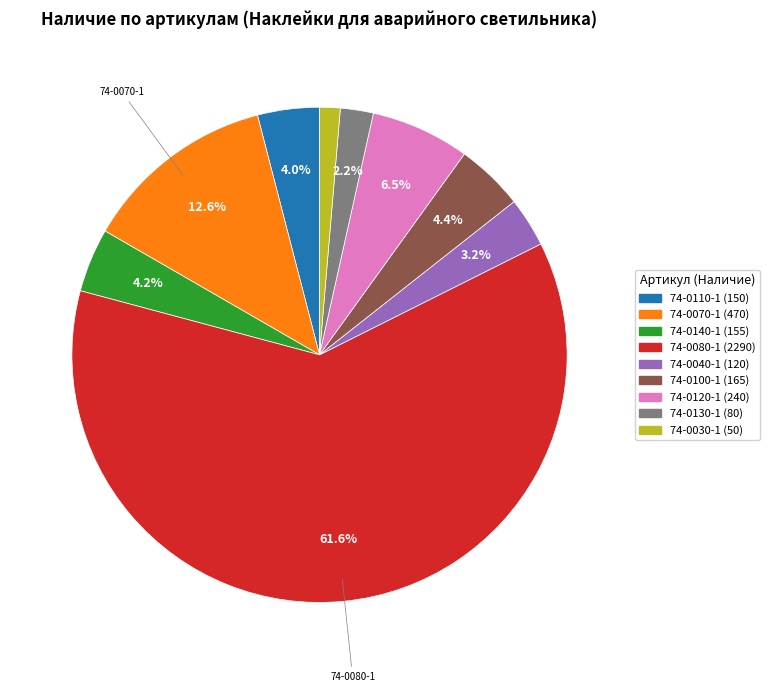

Does 74-0030-1 represent more than half of the total?

No